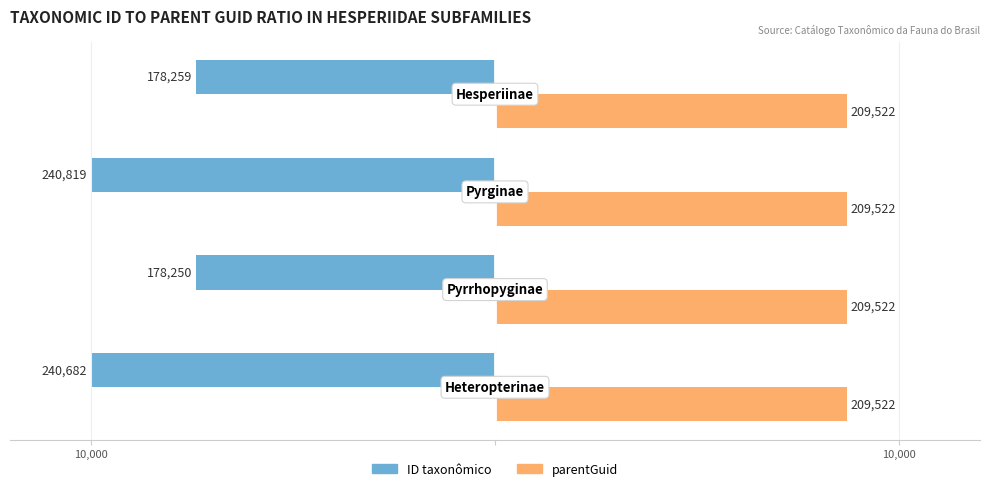

Which series has the largest range (max minus min)?

ID taxonômico